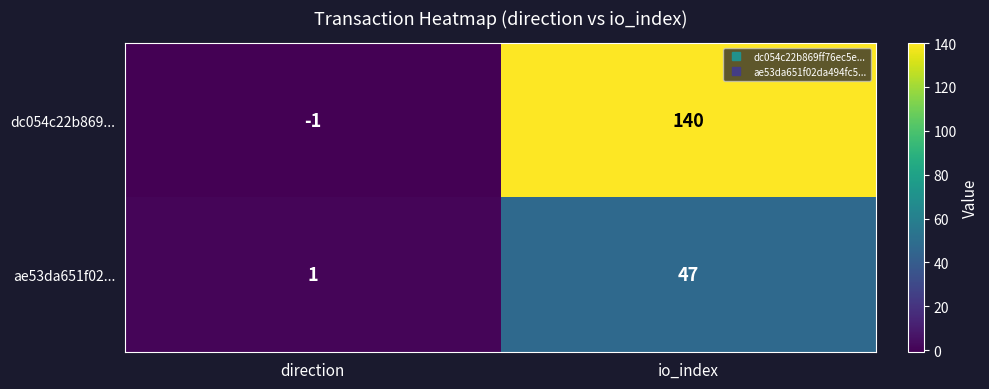

The value of dc054c22b869... at direction is -1. True or false?

True